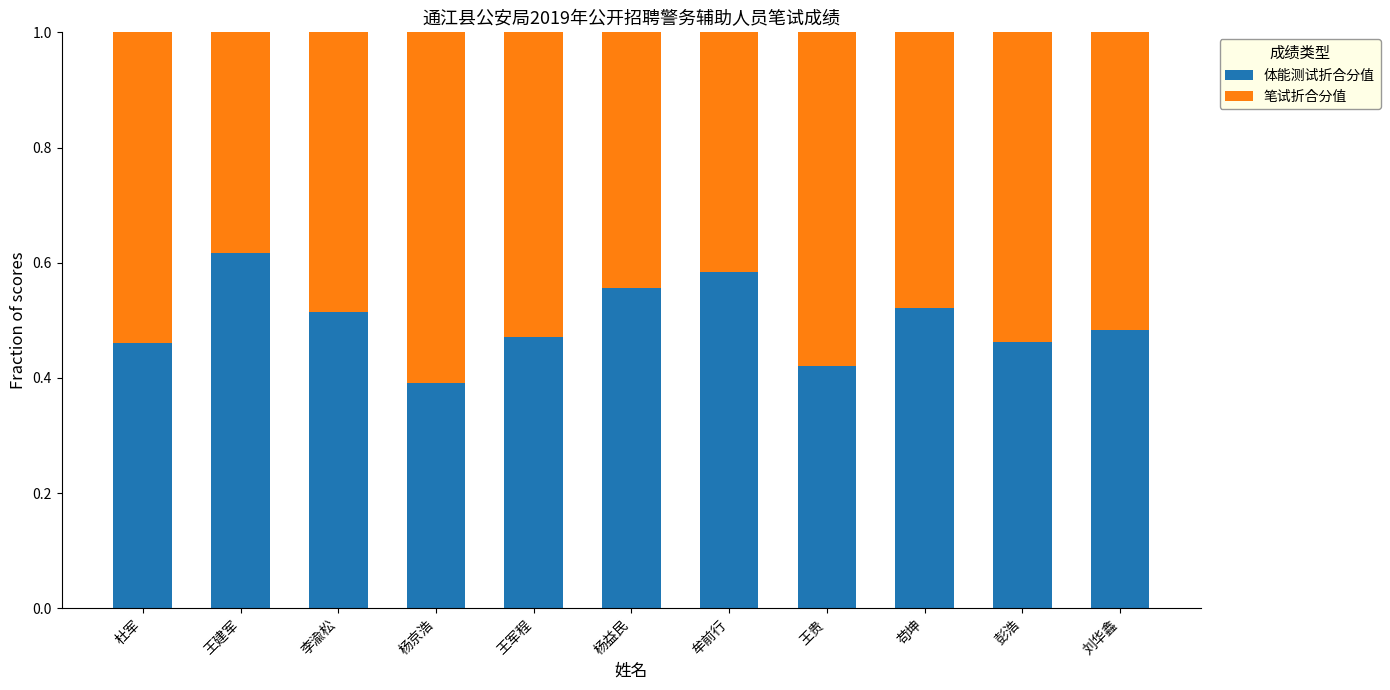

The value of 体能测试折合分值 at 王建军 is 0.6. True or false?

True